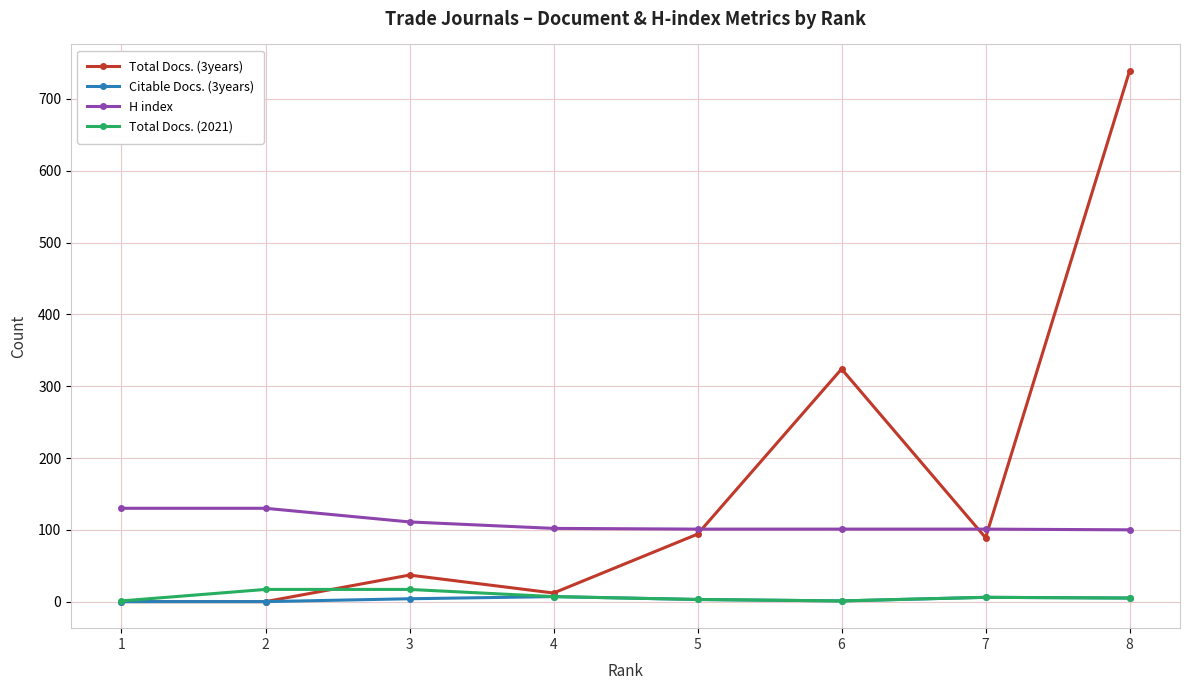

The value of Total Docs. (3years) at 8 is 739. True or false?

True